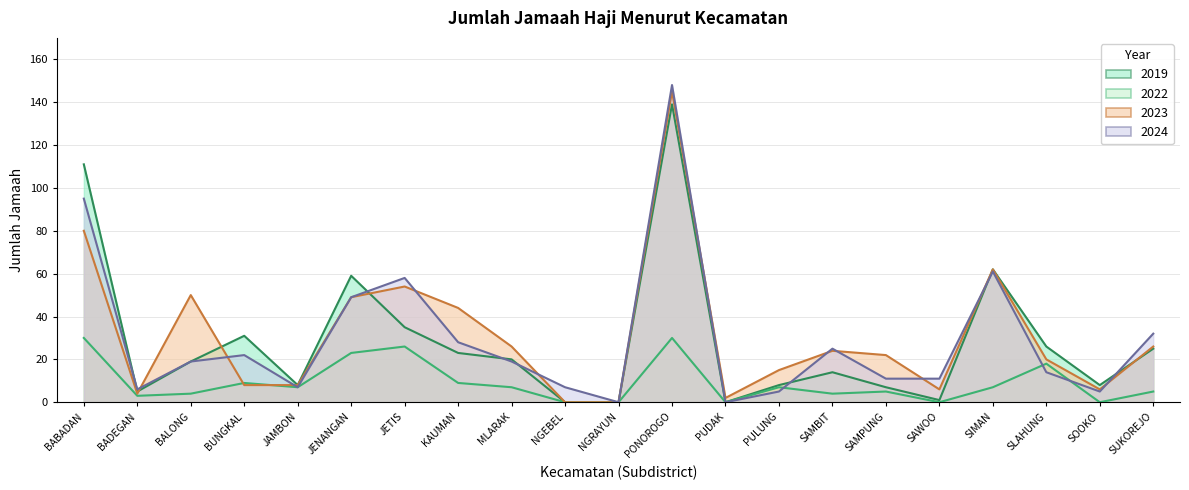

What is the label of the 7th point from the right?

SAMBIT